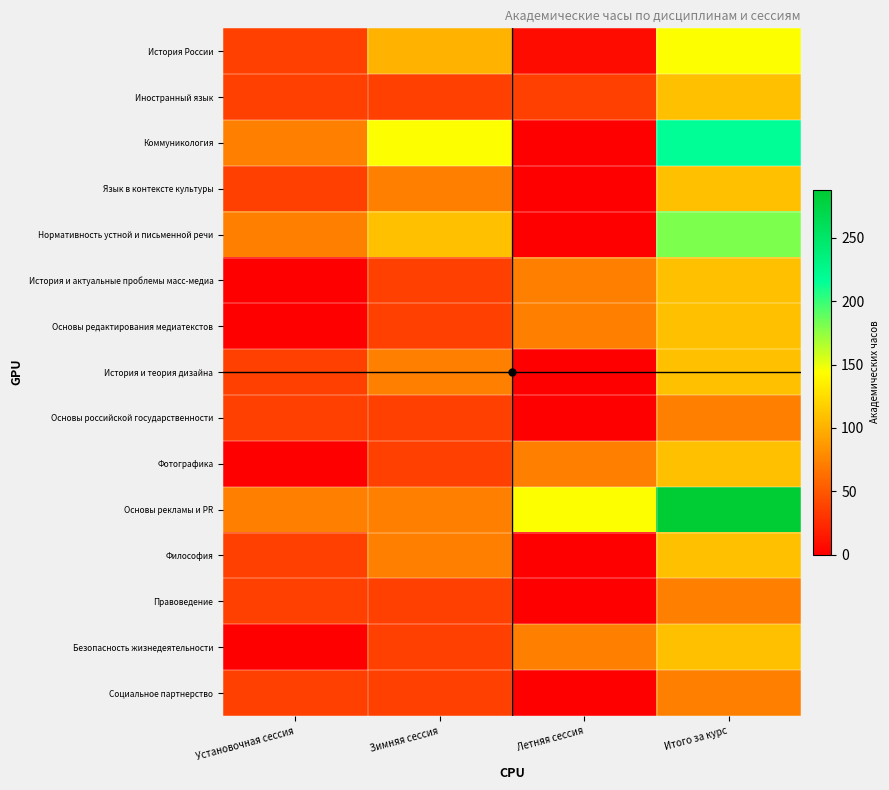

Rank the series by their maximum value, from highest to lowest.

Основы рекламы и PR, Коммуникология, Нормативность устной и письменной речи, История России, Иностранный язык, Язык в контексте культуры, История и актуальные проблемы масс-медиа, Основы редактирования медиатекстов, История и теория дизайна, Фотографика, Философия, Безопасность жизнедеятельности, Основы российской государственности, Правоведение, Социальное партнерство